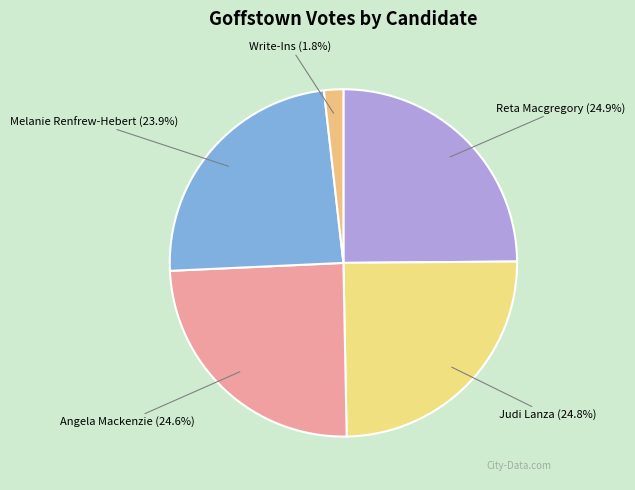

To the nearest percent, what is the combined percentage of Reta Macgregory and Judi Lanza?

50%